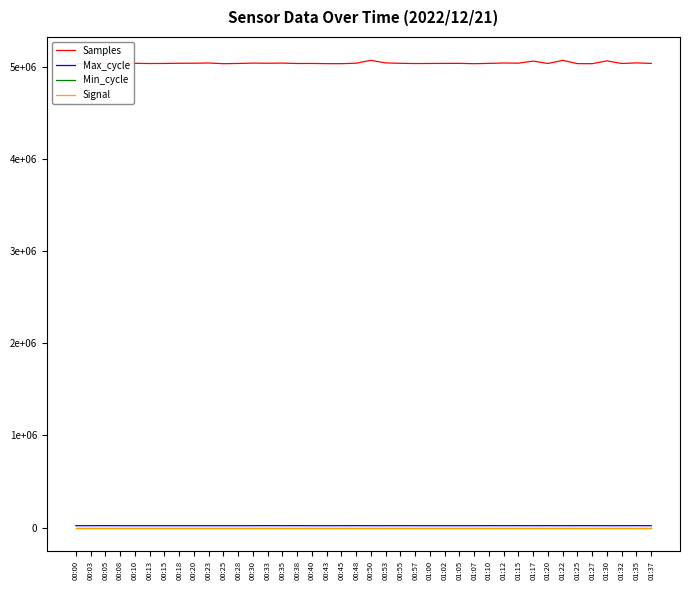

What is the value of the Samples point at the 40th from the left?

5040976